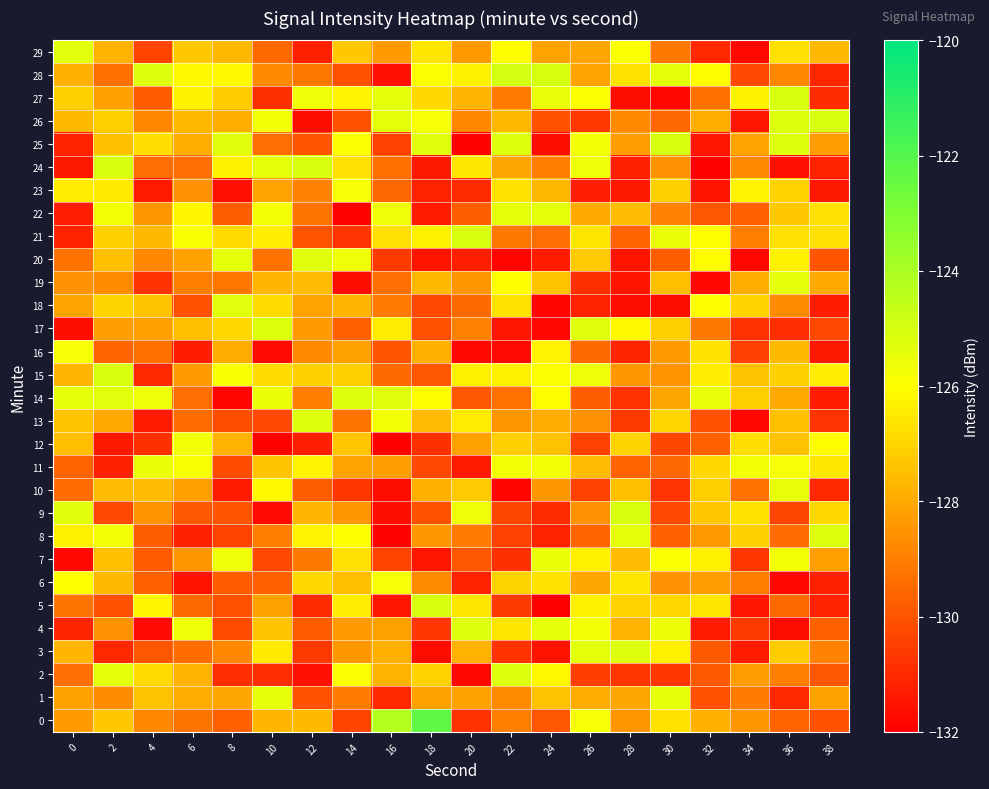

Reading right to left, what are all the values shown in this chart?

0: 38=-130.1	36=-129.6	34=-128.5	32=-127.8	30=-126.7	28=-128.5	26=-125.8	24=-130.0	22=-129.0	20=-130.8	18=-122.3	16=-124.3	14=-130.4	12=-127.6	10=-127.7	8=-129.7	6=-129.2	4=-128.8	2=-127.3	0=-128.4
1: 38=-128.2	36=-131.1	34=-129.1	32=-130.0	30=-125.4	28=-128.1	26=-128.0	24=-127.4	22=-128.7	20=-128.2	18=-128.2	16=-131.1	14=-129.1	12=-130.0	10=-125.4	8=-128.1	6=-128.0	4=-127.4	2=-128.7	0=-128.2
2: 38=-130.0	36=-129.0	34=-128.3	32=-129.9	30=-130.7	28=-130.7	26=-130.5	24=-126.2	22=-125.2	20=-131.9	18=-127.0	16=-127.8	14=-125.9	12=-131.6	10=-130.9	8=-130.9	6=-127.8	4=-126.9	2=-125.3	0=-129.4
3: 38=-128.9	36=-127.2	34=-131.3	32=-129.9	30=-126.3	28=-125.2	26=-125.4	24=-131.5	22=-130.8	20=-127.7	18=-131.7	16=-127.9	14=-128.4	12=-130.6	10=-126.5	8=-128.8	6=-129.4	4=-130.0	2=-131.0	0=-127.7
4: 38=-129.7	36=-131.7	34=-130.6	32=-131.4	30=-125.5	28=-127.8	26=-125.7	24=-125.4	22=-126.6	20=-125.2	18=-130.7	16=-128.2	14=-128.4	12=-129.8	10=-127.4	8=-130.2	6=-125.6	4=-131.8	2=-128.5	0=-131.1
5: 38=-131.2	36=-129.5	34=-131.5	32=-126.6	30=-126.9	28=-127.1	26=-126.3	24=-132.0	22=-130.6	20=-126.6	18=-125.1	16=-131.5	14=-126.4	12=-131.0	10=-128.2	8=-130.0	6=-129.5	4=-126.2	2=-130.1	0=-129.3
6: 38=-131.2	36=-131.8	34=-129.0	32=-128.3	30=-128.5	28=-126.6	26=-128.1	24=-126.7	22=-127.0	20=-131.2	18=-128.7	16=-125.8	14=-127.5	12=-126.9	10=-129.7	8=-129.8	6=-131.6	4=-129.7	2=-127.6	0=-126.0
7: 38=-128.2	36=-125.8	34=-130.7	32=-126.4	30=-125.9	28=-127.6	26=-126.3	24=-125.5	22=-130.9	20=-130.0	18=-131.5	16=-130.4	14=-126.7	12=-129.1	10=-130.3	8=-125.6	6=-128.4	4=-129.8	2=-127.5	0=-131.8
8: 38=-125.2	36=-129.5	34=-127.1	32=-128.4	30=-129.7	28=-125.4	26=-129.6	24=-131.2	22=-130.4	20=-129.1	18=-128.4	16=-132.0	14=-126.0	12=-126.3	10=-129.0	8=-130.4	6=-131.2	4=-129.8	2=-125.7	0=-126.3
9: 38=-126.9	36=-130.3	34=-126.7	32=-127.3	30=-130.3	28=-125.1	26=-128.6	24=-131.0	22=-130.3	20=-125.6	18=-130.0	16=-131.6	14=-128.5	12=-127.7	10=-131.7	8=-130.0	6=-129.9	4=-128.5	2=-130.2	0=-125.3
10: 38=-131.0	36=-125.4	34=-129.3	32=-127.2	30=-130.8	28=-127.5	26=-130.4	24=-128.4	22=-131.9	20=-127.3	18=-127.9	16=-131.7	14=-130.7	12=-129.8	10=-126.2	8=-131.4	6=-128.2	4=-127.6	2=-127.6	0=-129.4
11: 38=-126.5	36=-125.8	34=-125.7	32=-126.9	30=-129.6	28=-129.6	26=-127.6	24=-125.7	22=-125.7	20=-131.3	18=-130.3	16=-128.3	14=-128.1	12=-126.3	10=-127.4	8=-130.2	6=-125.9	4=-125.5	2=-131.2	0=-129.6
12: 38=-126.1	36=-127.5	34=-126.8	32=-129.7	30=-130.3	28=-127.0	26=-130.4	24=-127.4	22=-127.2	20=-128.2	18=-130.9	16=-132.0	14=-127.4	12=-131.3	10=-131.9	8=-127.8	6=-125.7	4=-130.9	2=-131.4	0=-127.5
13: 38=-130.8	36=-127.5	34=-131.8	32=-130.0	30=-126.9	28=-130.6	26=-128.6	24=-128.0	22=-128.5	20=-126.4	18=-127.6	16=-125.8	14=-129.2	12=-125.2	10=-130.3	8=-130.1	6=-129.4	4=-131.3	2=-128.0	0=-127.4
14: 38=-131.3	36=-128.0	34=-127.1	32=-125.4	30=-128.1	28=-130.8	26=-129.8	24=-126.0	22=-129.3	20=-129.9	18=-126.0	16=-125.3	14=-125.2	12=-129.0	10=-125.5	8=-131.9	6=-129.4	4=-125.6	2=-125.3	0=-125.4
15: 38=-126.4	36=-127.1	34=-127.5	32=-126.4	30=-128.5	28=-128.4	26=-125.6	24=-125.9	22=-126.3	20=-126.3	18=-129.9	16=-129.5	14=-127.1	12=-127.1	10=-126.8	8=-125.9	6=-128.4	4=-131.0	2=-125.1	0=-127.7
16: 38=-131.4	36=-127.6	34=-130.5	32=-126.6	30=-128.3	28=-131.1	26=-129.5	24=-126.2	22=-131.7	20=-131.8	18=-127.9	16=-130.0	14=-128.2	12=-128.7	10=-131.7	8=-128.0	6=-131.3	4=-129.4	2=-129.6	0=-125.8
17: 38=-130.2	36=-130.9	34=-130.8	32=-129.1	30=-127.1	28=-126.1	26=-125.3	24=-131.8	22=-131.5	20=-128.9	18=-130.1	16=-126.4	14=-129.7	12=-128.4	10=-125.2	8=-126.9	6=-127.5	4=-128.2	2=-128.3	0=-131.6
18: 38=-131.3	36=-128.7	34=-127.1	32=-126.0	30=-131.7	28=-131.7	26=-131.2	24=-131.9	22=-126.7	20=-129.5	18=-130.3	16=-129.1	14=-127.7	12=-128.1	10=-126.8	8=-125.3	6=-130.0	4=-127.4	2=-127.0	0=-128.2
19: 38=-128.0	36=-125.4	34=-127.9	32=-131.8	30=-127.5	28=-131.5	26=-130.9	24=-127.4	22=-126.0	20=-128.5	18=-127.6	16=-129.4	14=-131.7	12=-127.6	10=-127.7	8=-129.2	6=-129.0	4=-130.8	2=-128.7	0=-128.6
20: 38=-130.0	36=-126.3	34=-131.8	32=-126.1	30=-129.8	28=-131.5	26=-127.2	24=-131.3	22=-131.9	20=-131.3	18=-131.5	16=-130.6	14=-125.7	12=-125.3	10=-129.3	8=-125.4	6=-128.2	4=-128.8	2=-127.5	0=-129.3
21: 38=-126.7	36=-126.7	34=-129.0	32=-126.0	30=-125.5	28=-129.6	26=-126.6	24=-129.4	22=-129.1	20=-125.1	18=-126.4	16=-126.7	14=-130.8	12=-130.0	10=-126.4	8=-126.9	6=-125.9	4=-127.6	2=-127.1	0=-131.2
22: 38=-126.7	36=-127.3	34=-129.7	32=-129.9	30=-128.9	28=-127.6	26=-128.0	24=-125.3	22=-125.3	20=-129.8	18=-131.4	16=-125.7	14=-131.9	12=-129.3	10=-125.7	8=-129.8	6=-126.2	4=-128.5	2=-125.7	0=-131.3
23: 38=-131.4	36=-127.1	34=-126.2	32=-131.5	30=-127.1	28=-131.4	26=-131.3	24=-127.7	22=-126.7	20=-131.0	18=-131.2	16=-129.5	14=-125.8	12=-128.9	10=-128.2	8=-131.6	6=-128.5	4=-131.4	2=-126.5	0=-126.5
24: 38=-131.2	36=-131.6	34=-128.7	32=-131.9	30=-128.6	28=-131.2	26=-125.7	24=-129.0	22=-128.1	20=-126.6	18=-131.4	16=-129.4	14=-126.7	12=-125.1	10=-125.4	8=-126.3	6=-129.4	4=-129.4	2=-125.1	0=-131.4
25: 38=-128.3	36=-125.2	34=-128.1	32=-131.5	30=-125.0	28=-128.3	26=-125.8	24=-131.7	22=-125.2	20=-131.9	18=-125.3	16=-130.4	14=-125.9	12=-130.0	10=-129.4	8=-125.3	6=-127.9	4=-126.8	2=-127.5	0=-131.2
26: 38=-125.1	36=-125.2	34=-131.5	32=-127.9	30=-129.5	28=-128.8	26=-130.7	24=-130.1	22=-127.7	20=-128.8	18=-125.8	16=-125.3	14=-130.0	12=-131.7	10=-125.7	8=-127.9	6=-127.6	4=-128.8	2=-127.1	0=-127.6
27: 38=-130.9	36=-125.1	34=-126.3	32=-129.4	30=-131.8	28=-131.7	26=-125.9	24=-125.5	22=-129.1	20=-127.7	18=-126.9	16=-125.4	14=-126.2	12=-125.6	10=-130.9	8=-127.2	6=-126.3	4=-129.8	2=-128.2	0=-127.1
28: 38=-131.1	36=-128.8	34=-130.3	32=-126.1	30=-125.4	28=-126.6	26=-128.1	24=-125.0	22=-125.0	20=-126.3	18=-125.9	16=-131.6	14=-130.1	12=-129.1	10=-128.7	8=-126.1	6=-126.1	4=-125.2	2=-129.3	0=-127.8
29: 38=-127.7	36=-126.7	34=-131.8	32=-131.1	30=-129.2	28=-125.9	26=-128.1	24=-128.1	22=-126.0	20=-128.4	18=-126.6	16=-128.4	14=-127.3	12=-131.2	10=-129.5	8=-127.7	6=-127.3	4=-130.4	2=-127.8	0=-125.3